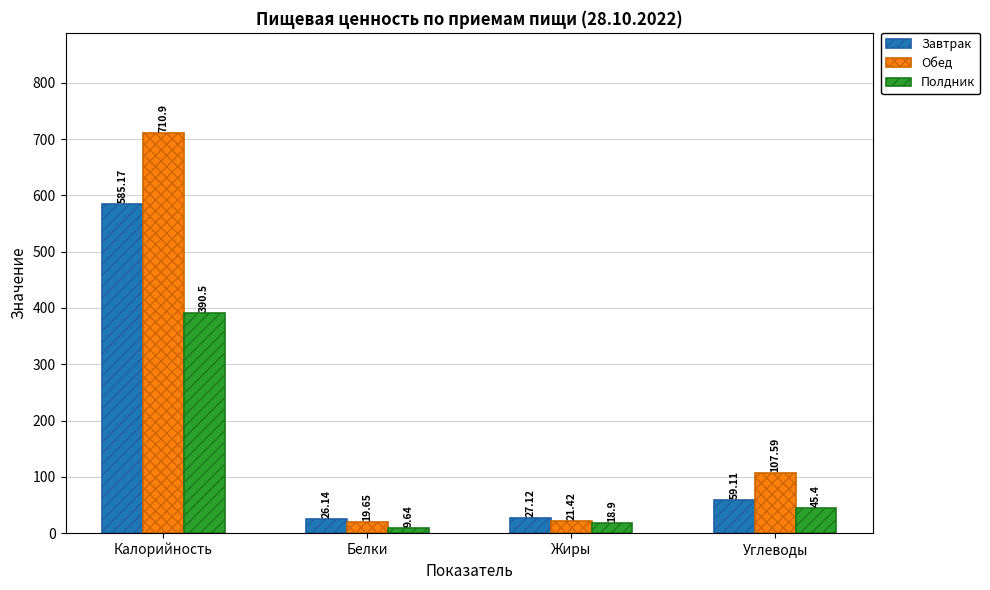

Is it true that Завтрак equals 59.1 at Углеводы?

True